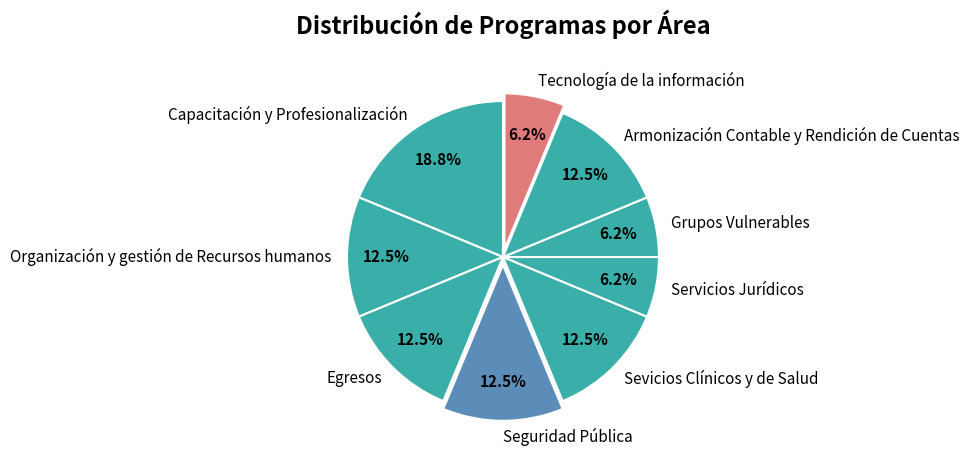

Which slice is the largest?

Capacitación y Profesionalización